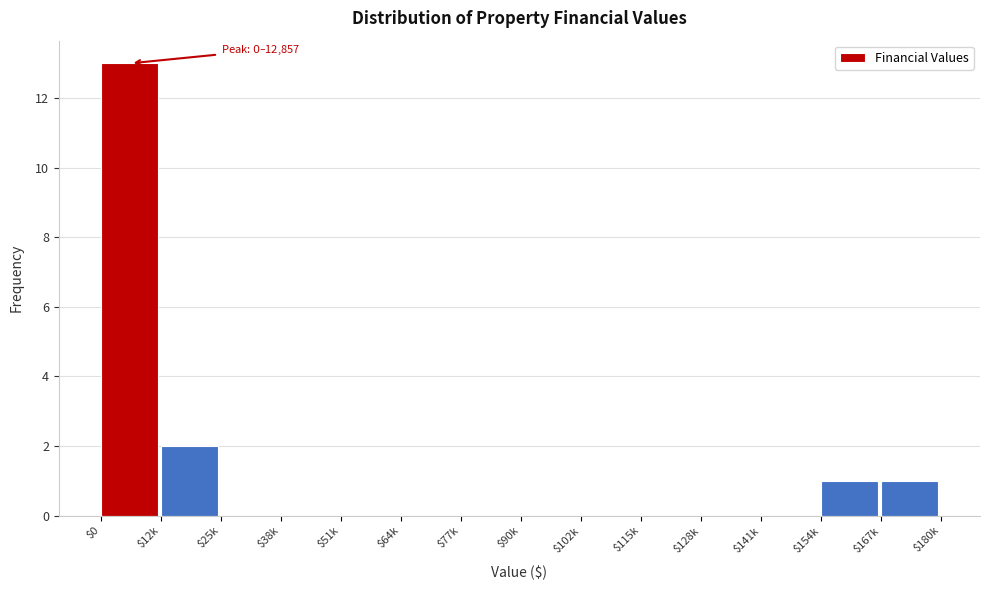

What is the greatest value displayed?

13